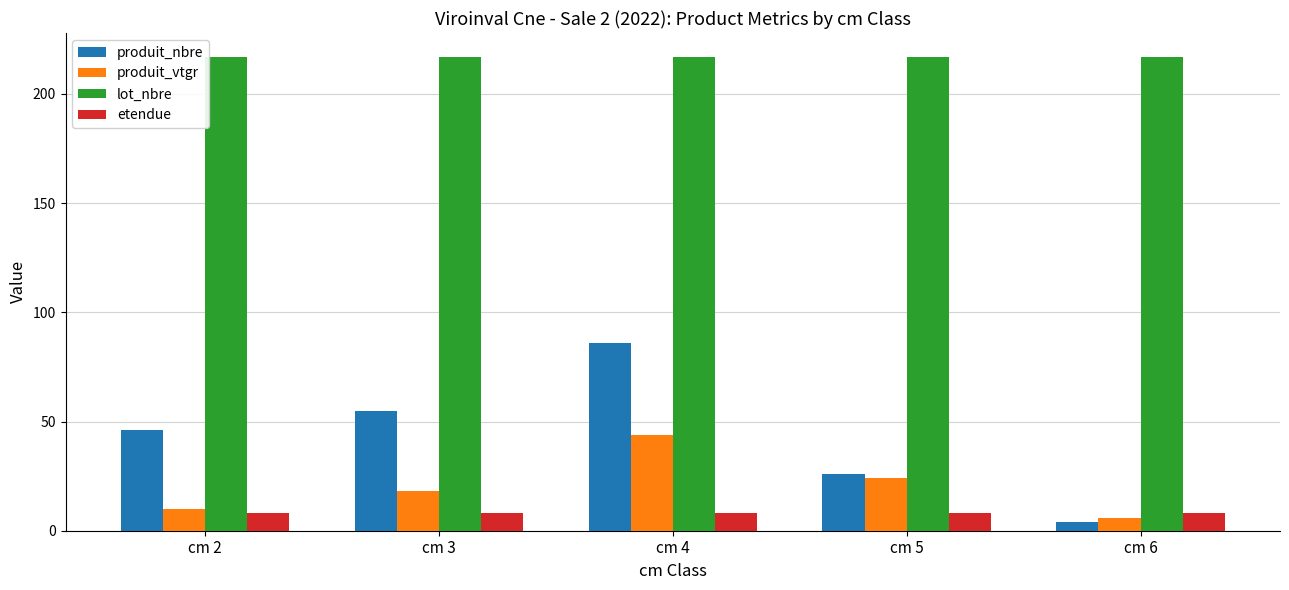

Which label corresponds to the smallest value in the chart?

cm 6